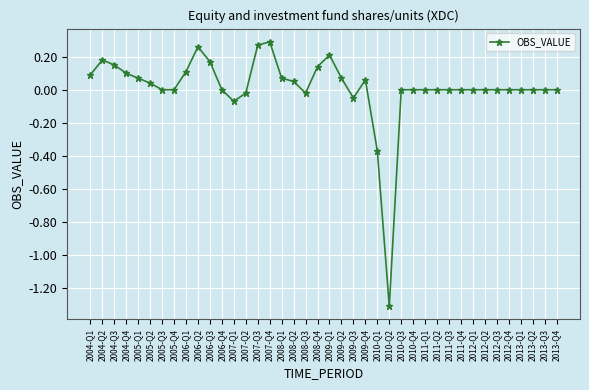

What is the difference between the maximum and second lowest values?

0.7